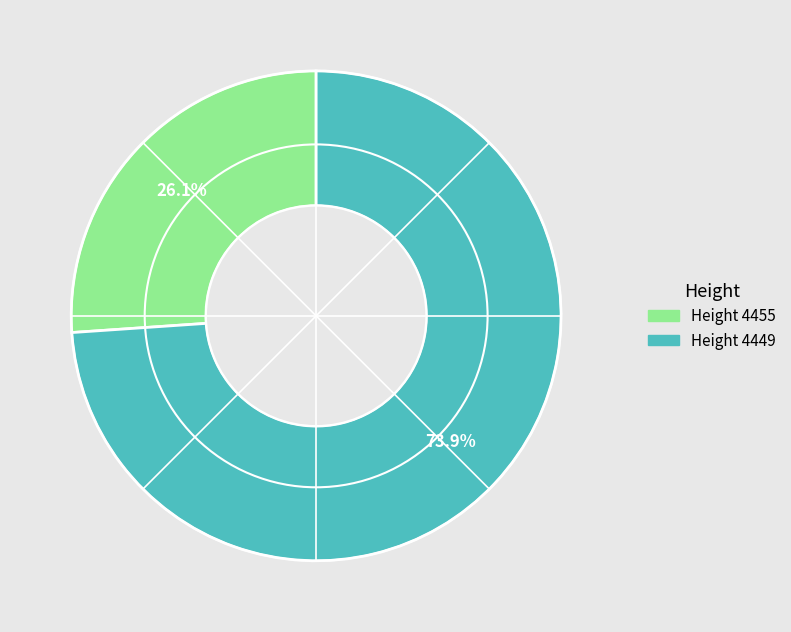

To the nearest percent, what is the difference between the largest and smallest slice percentages?

48%